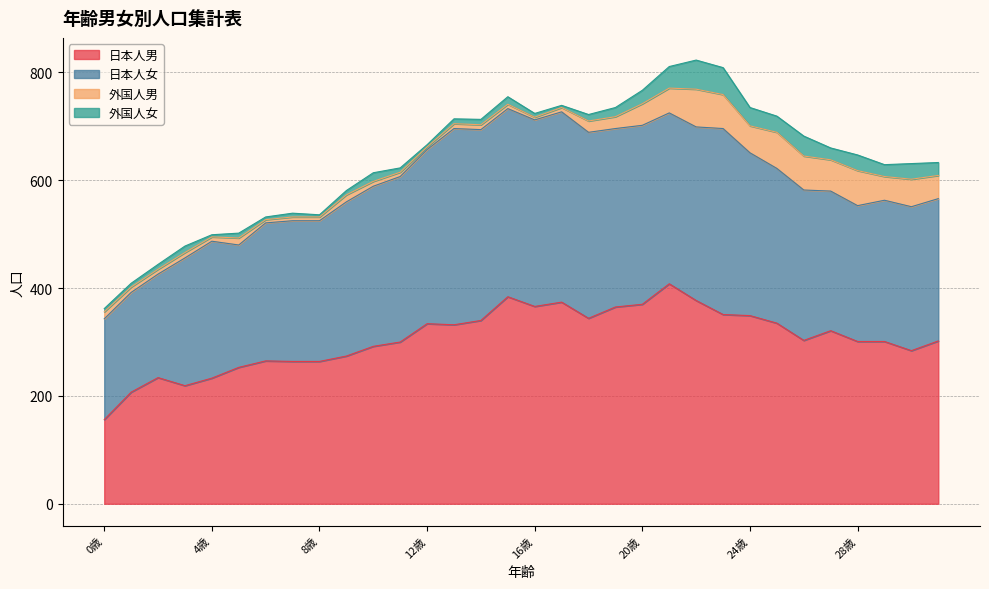

What is the sum of all 日本人女 values?

9203